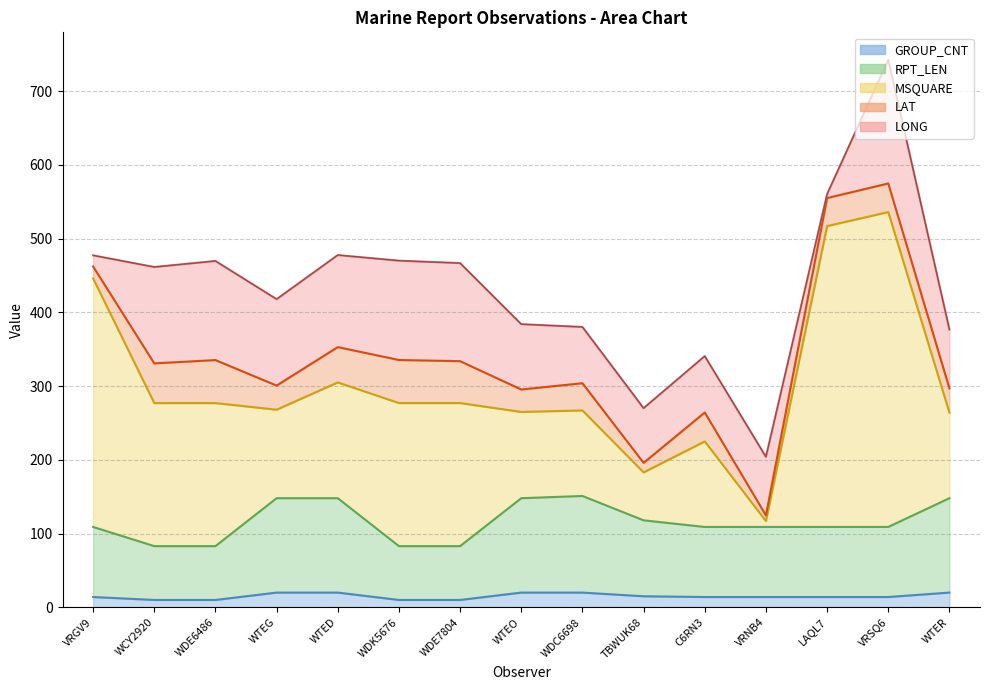

At which category is the sum across all series the highest?

VRSQ6